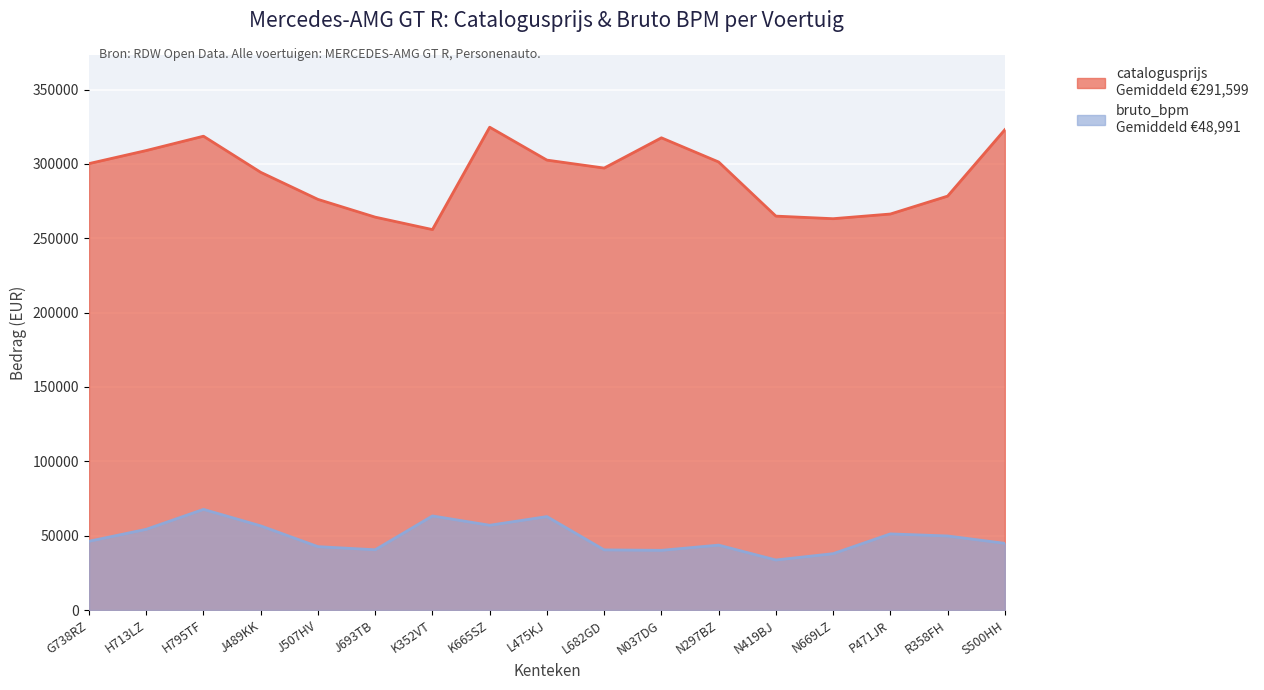

How many lines are shown in the chart?

2